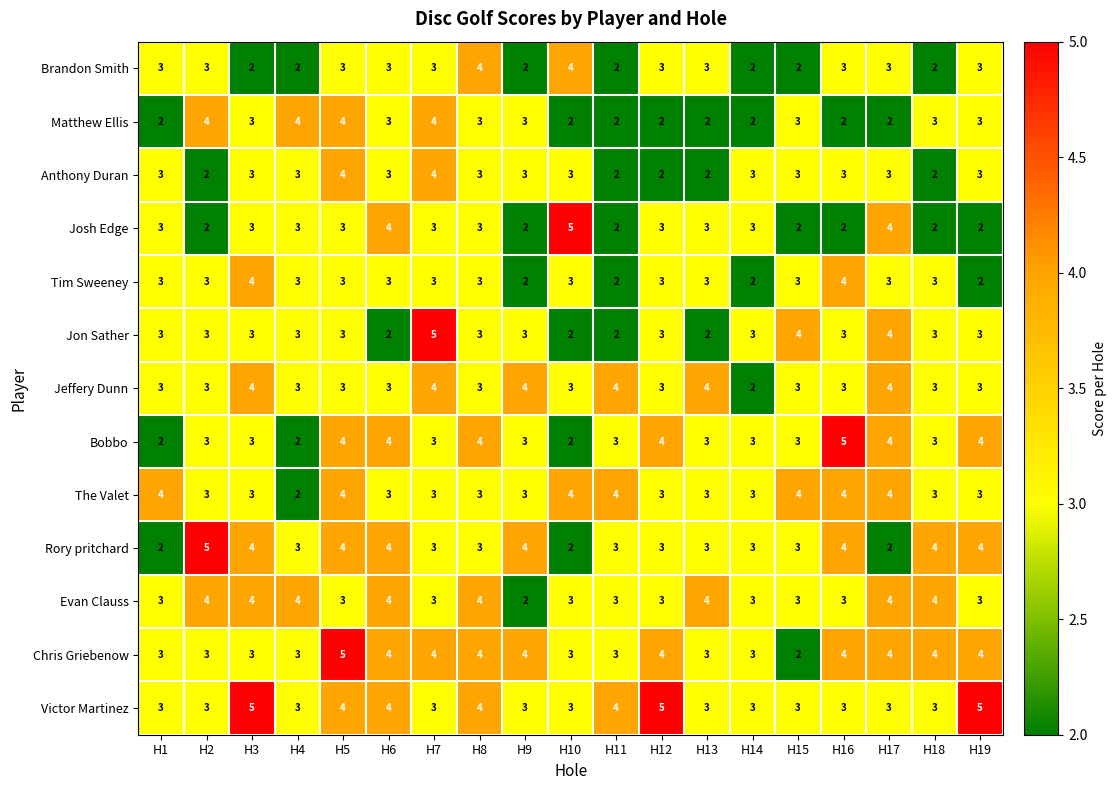

At which category is the sum across all series the highest?

H5